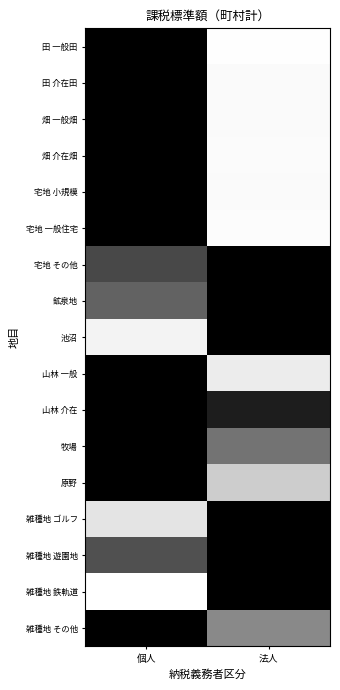

List the series in order of their peak value, lowest first.

田 一般田, 田 介在田, 畑 一般畑, 畑 介在畑, 宅地 小規模, 宅地 一般住宅, 宅地 その他, 鉱泉地, 池沼, 山林 一般, 山林 介在, 牧場, 原野, 雑種地 ゴルフ, 雑種地 遊園地, 雑種地 鉄軌道, 雑種地 その他